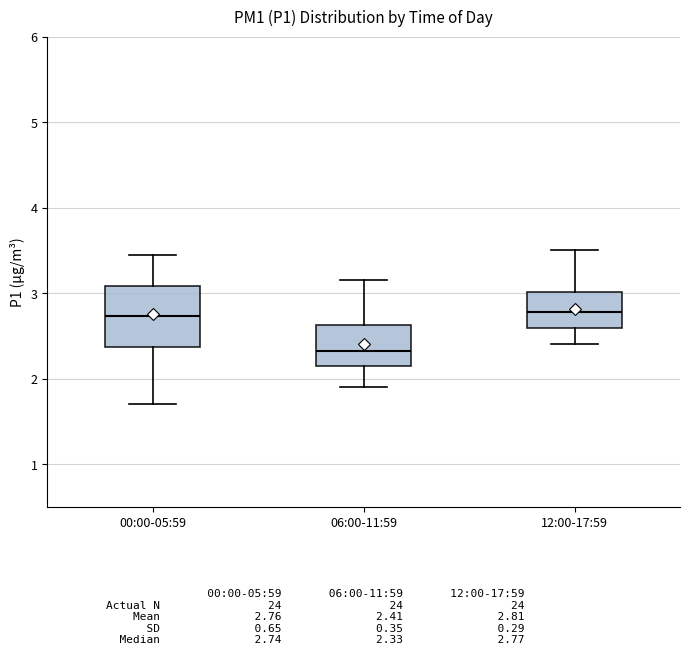

Where is the lower edge of the box for 00:00-05:59 on the y-axis? The values are not printed on the chart, so give them approximately, as read against the axis.

2.4